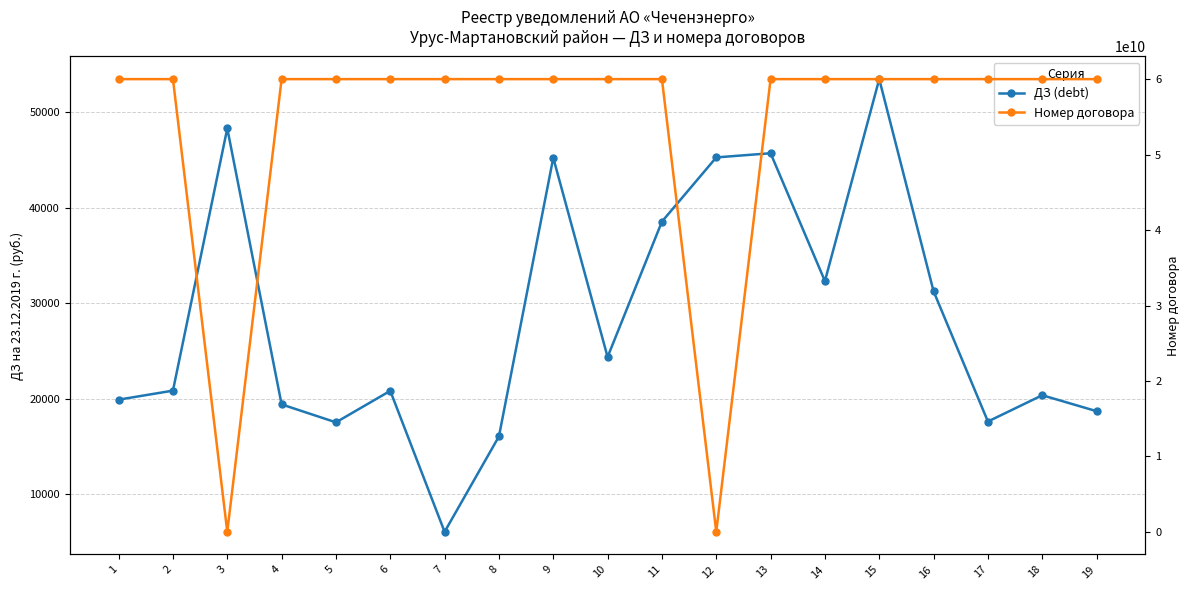

What is the difference between the Номер договора values at 18 and 4?

586.0